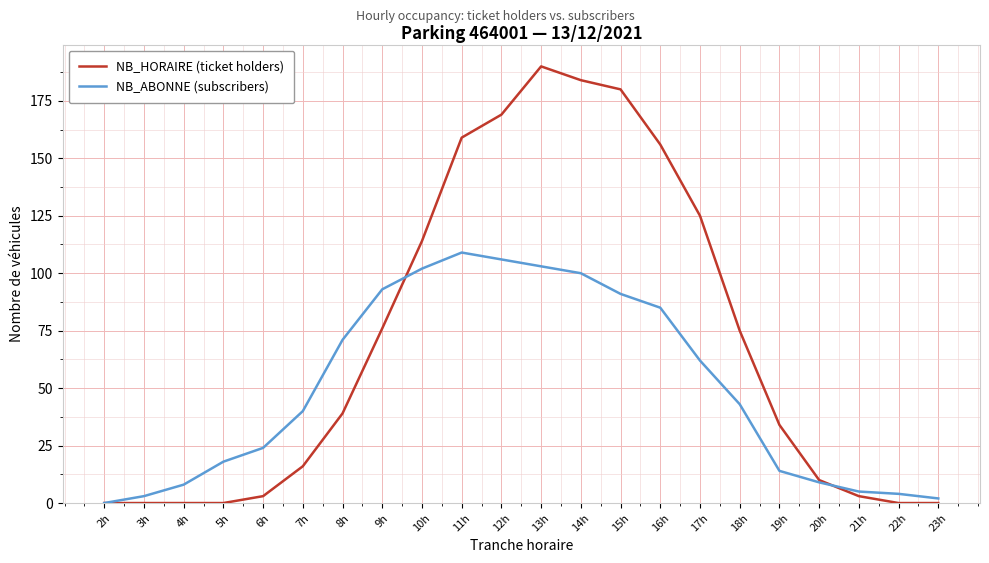

Rank the series by their average value, from lowest to highest.

NB_ABONNE (subscribers), NB_HORAIRE (ticket holders)